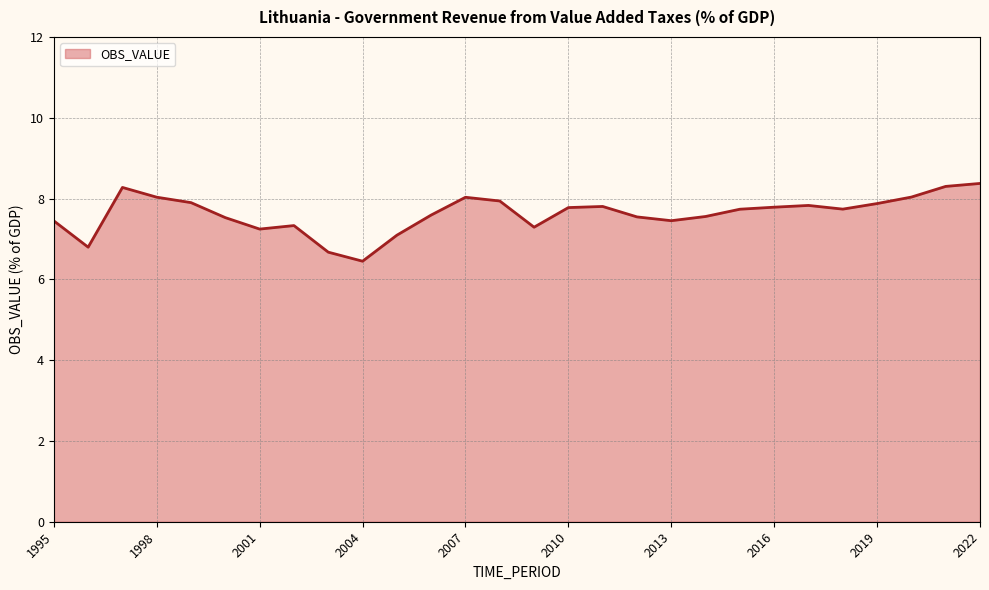

What is the greatest value displayed?

8.4